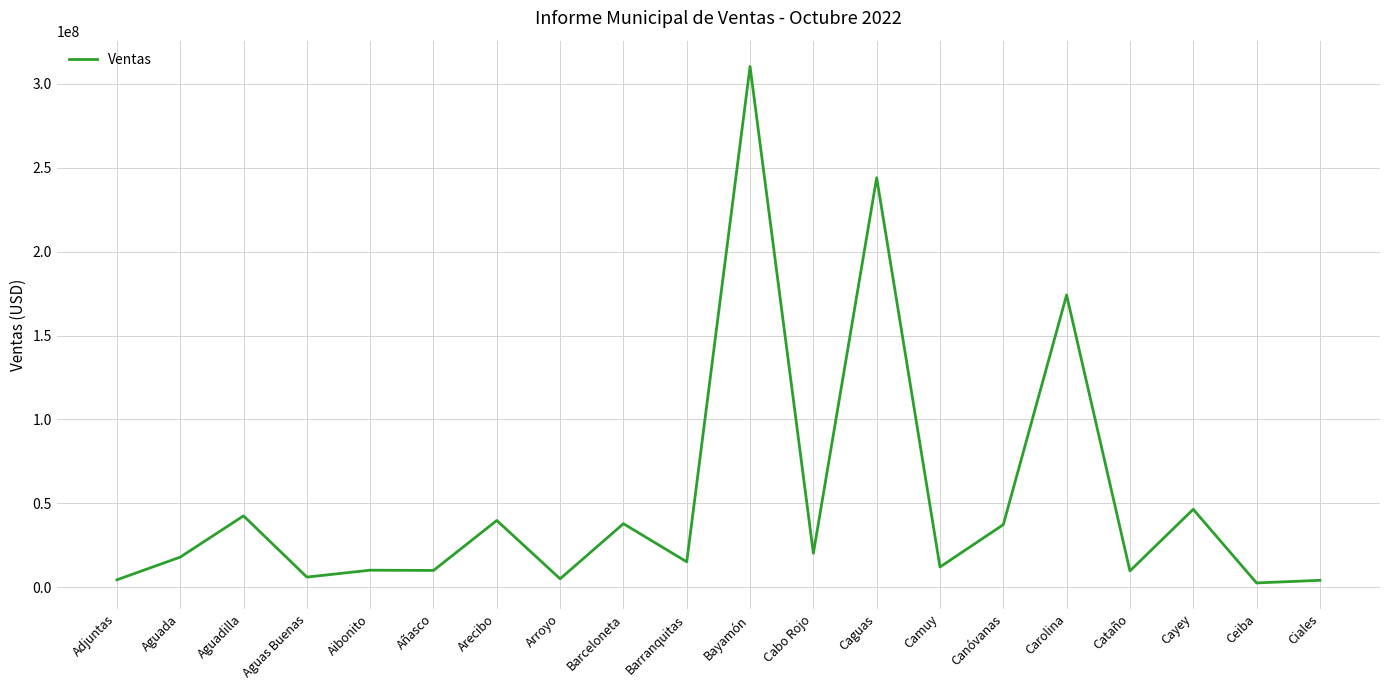

What is the difference between the maximum and second lowest values?

306095505.0